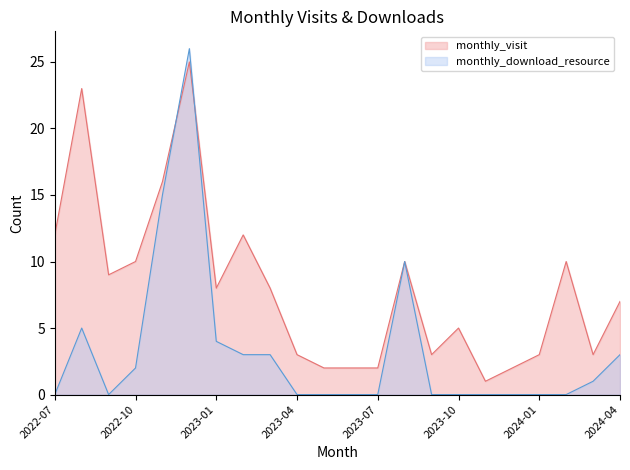

True or false: monthly_download_resource has more than 1 points higher than both neighbors.

True